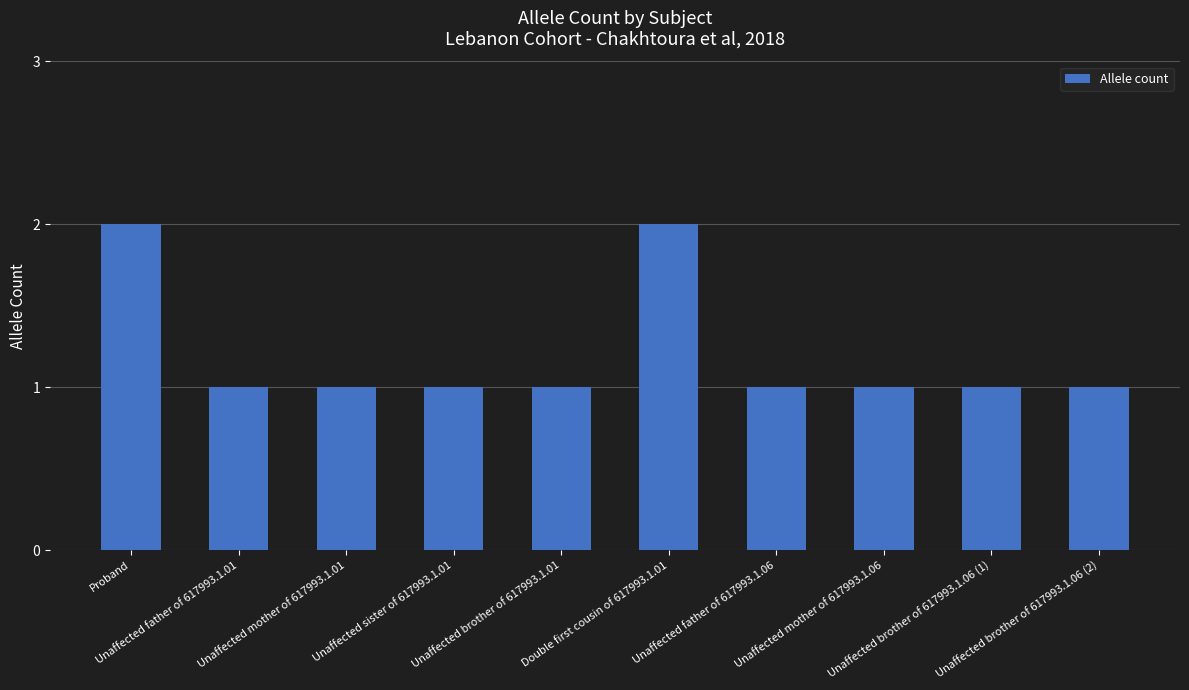

What is the value of the 9th bar from the left?

1